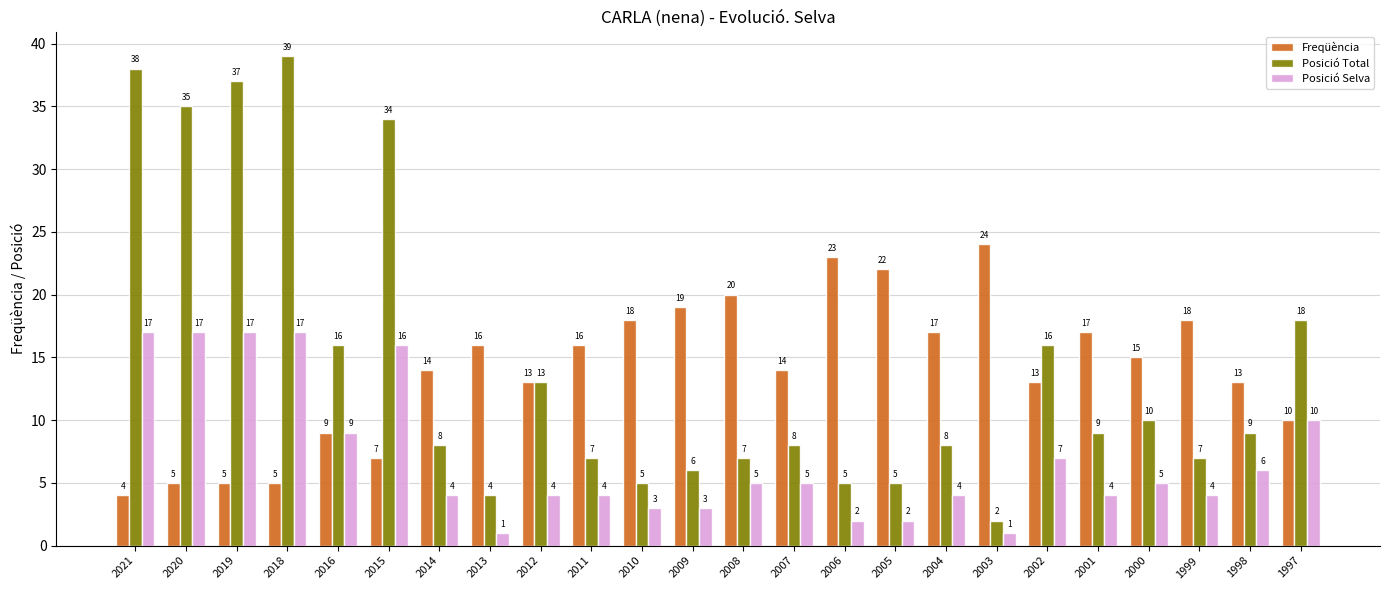

What are all the series names shown in the legend?

Freqüència, Posició Total, Posició Selva